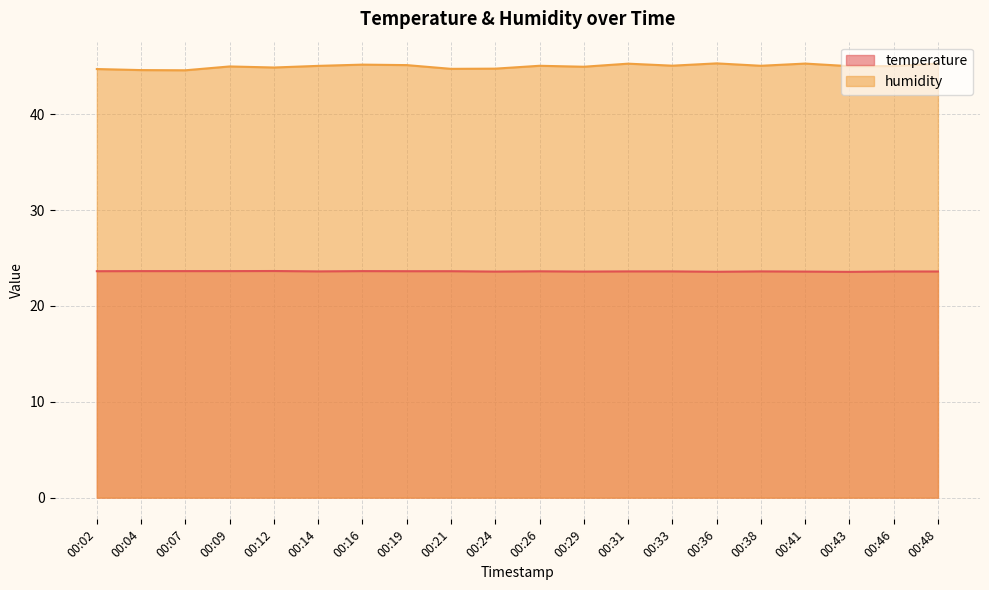

Which series changed the most between 00:04 and 00:29?

humidity